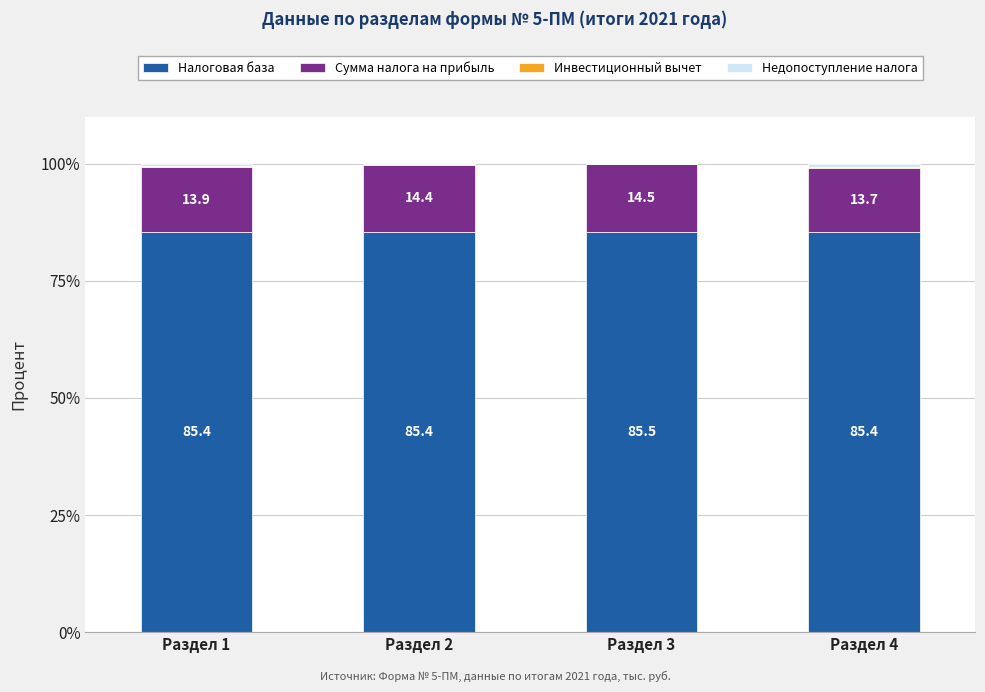

Is it true that Налоговая база equals 37.3 at Раздел 4?

False